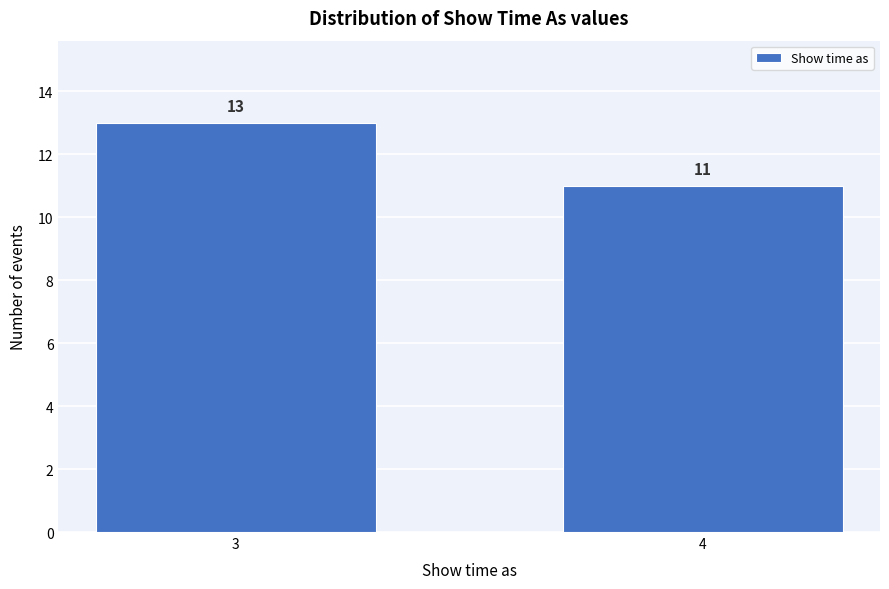

Reading left to right, extract all data points from this chart.

13	11